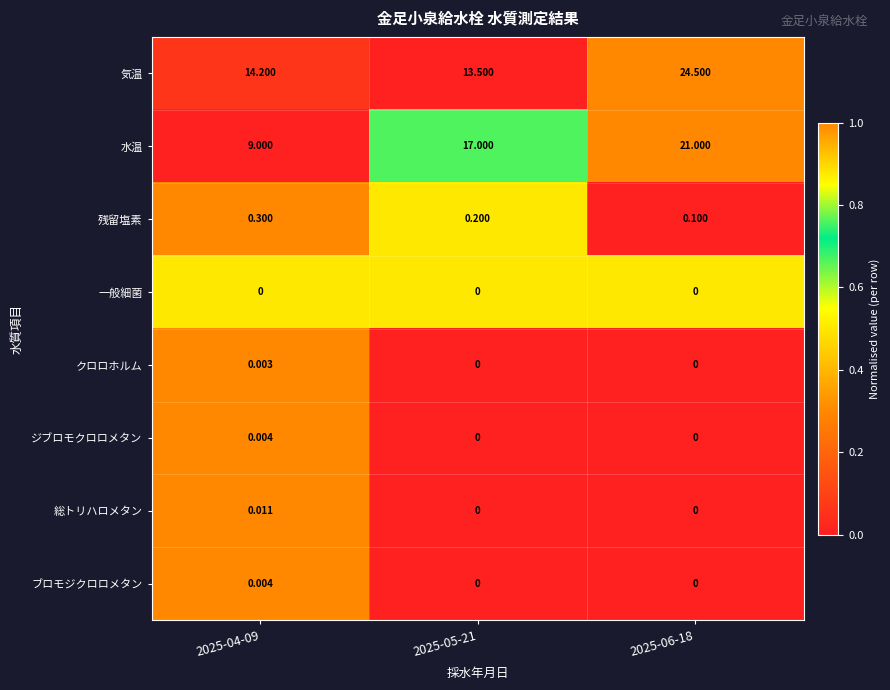

Which series has the largest total across all categories?

気温